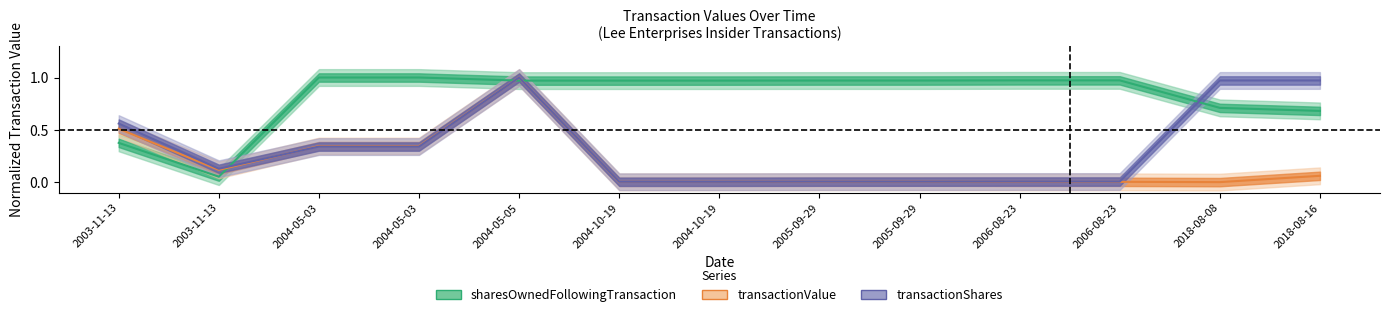

What is the greatest value displayed?

1.0